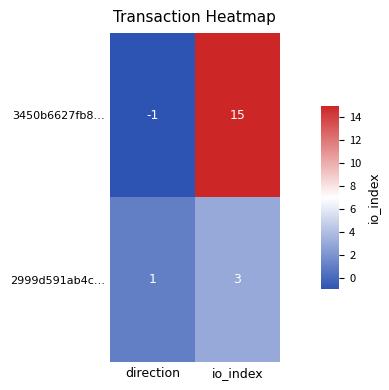

What is the sum of the 3450b6627fb8… values at io_index and direction?

14